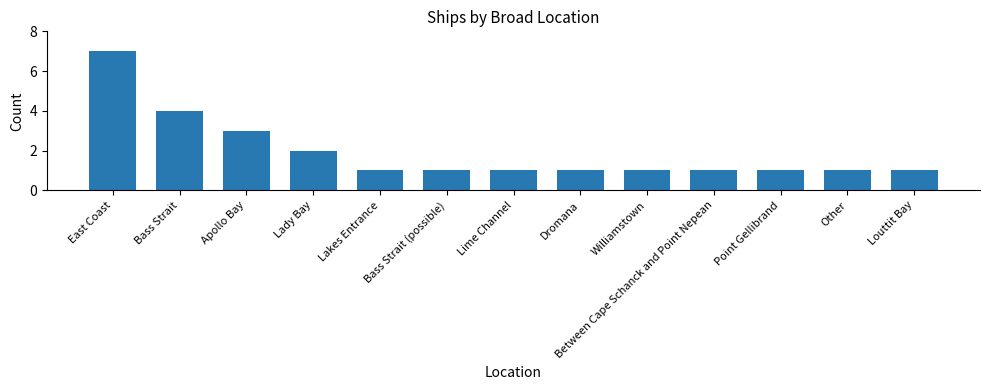

Reading left to right, what are all the values shown in this chart?

7	4	3	2	1	1	1	1	1	1	1	1	1